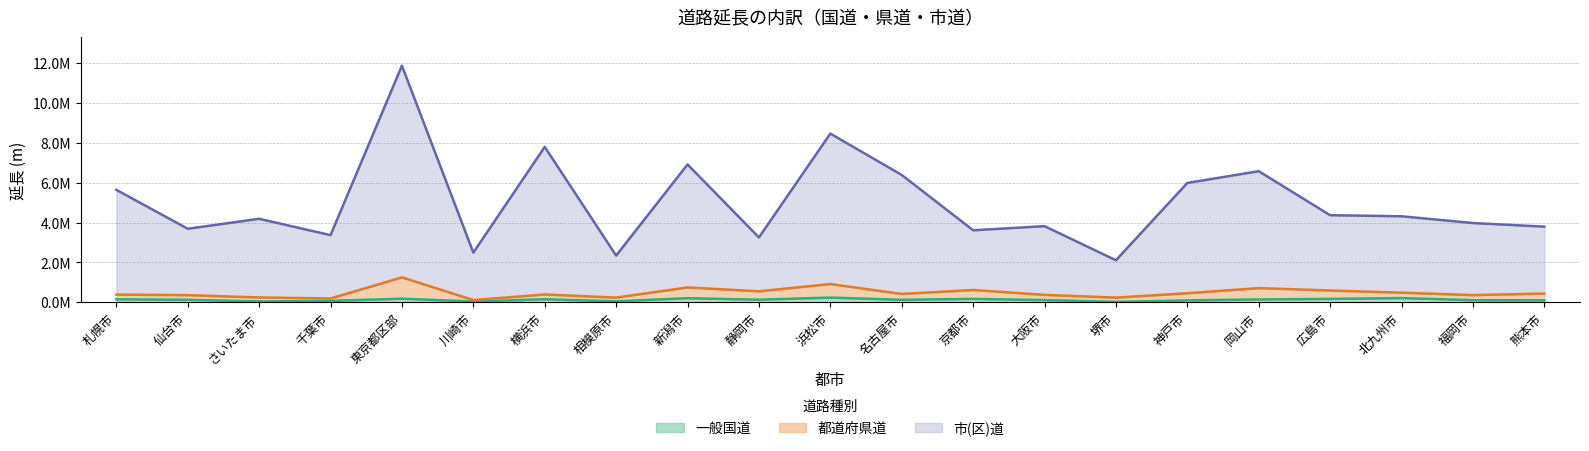

At which label does 市(区)道 reach its peak?

東京都区部